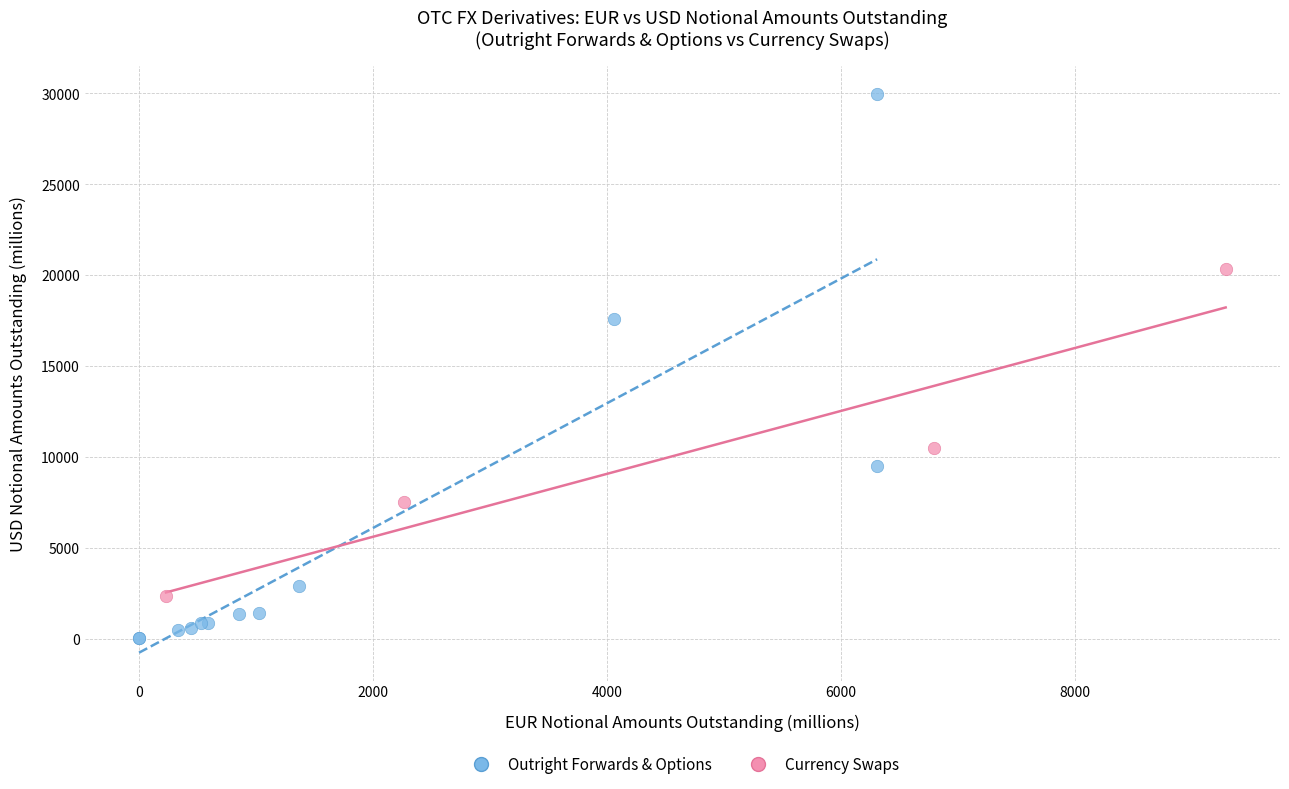

Which series reaches the minimum Y coordinate?

Outright Forwards & Options